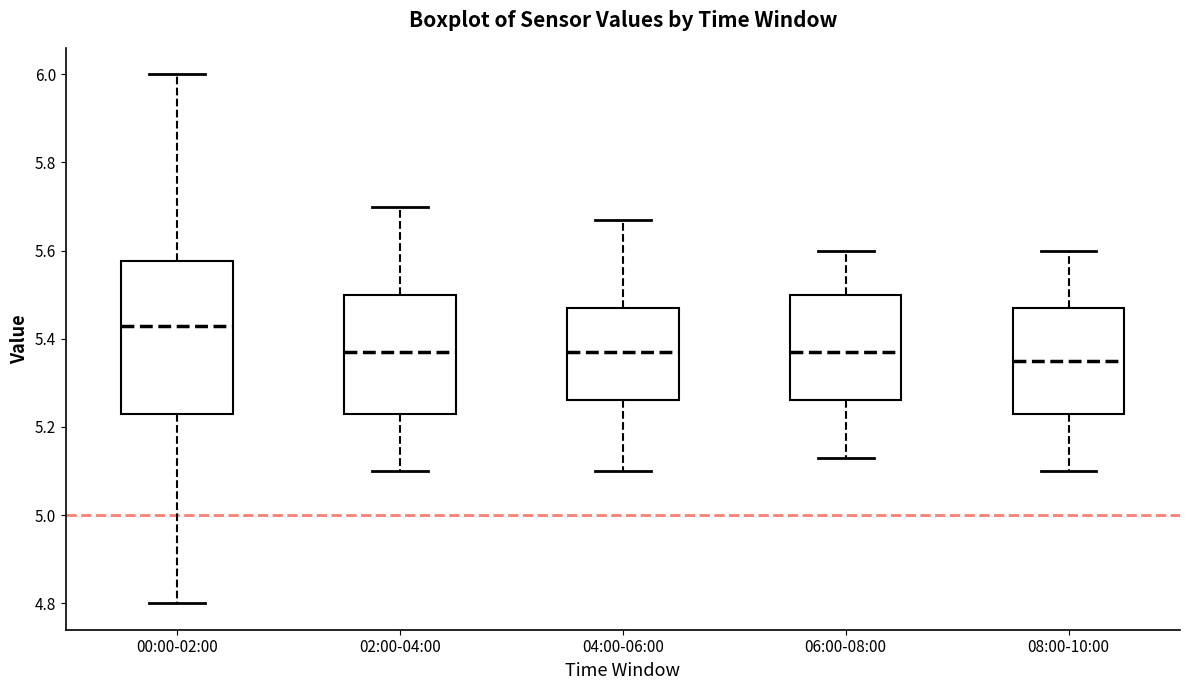

Where does the median line of the box for 02:00-04:00 sit on the y-axis? The values are not printed on the chart, so give them approximately, as read against the axis.

5.38